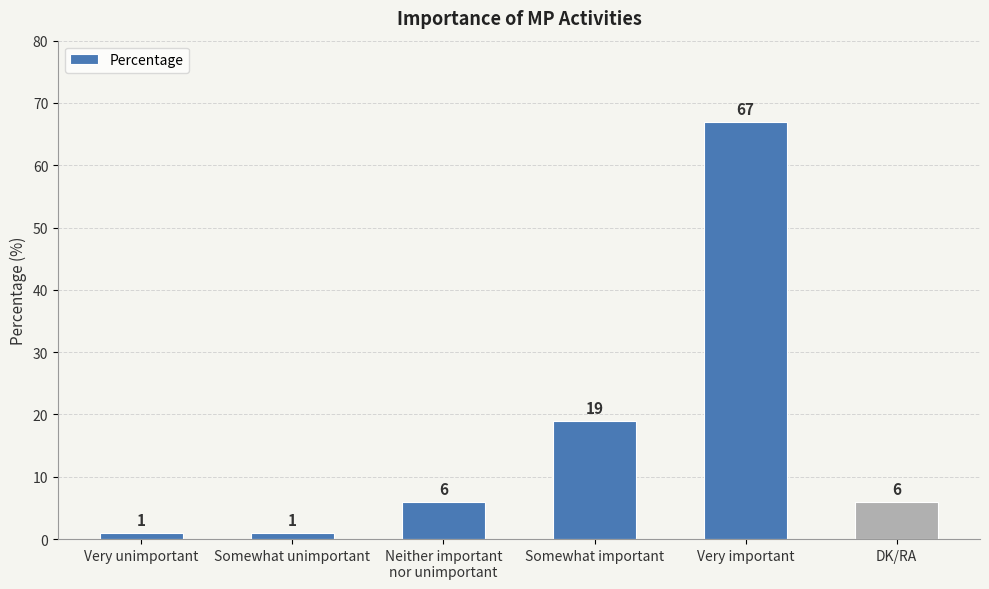

Reading left to right, extract all data points from this chart.

1	1	6	19	67	6